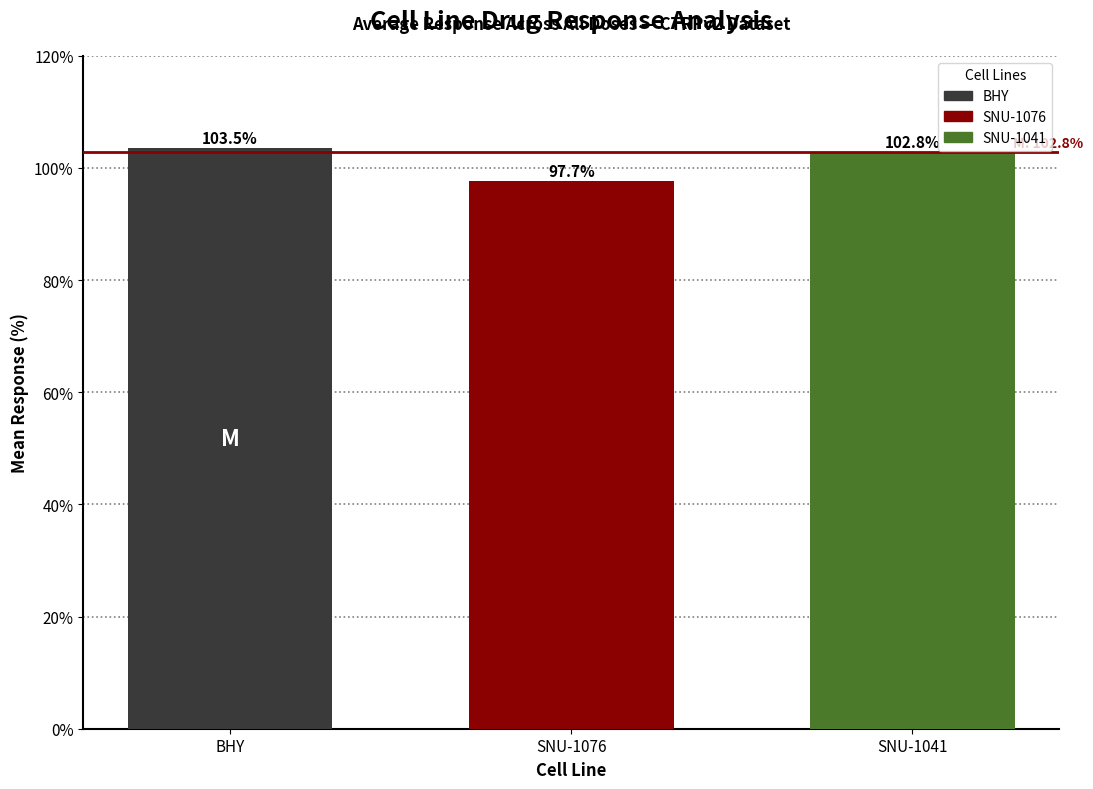

How many data points does each series have?

3